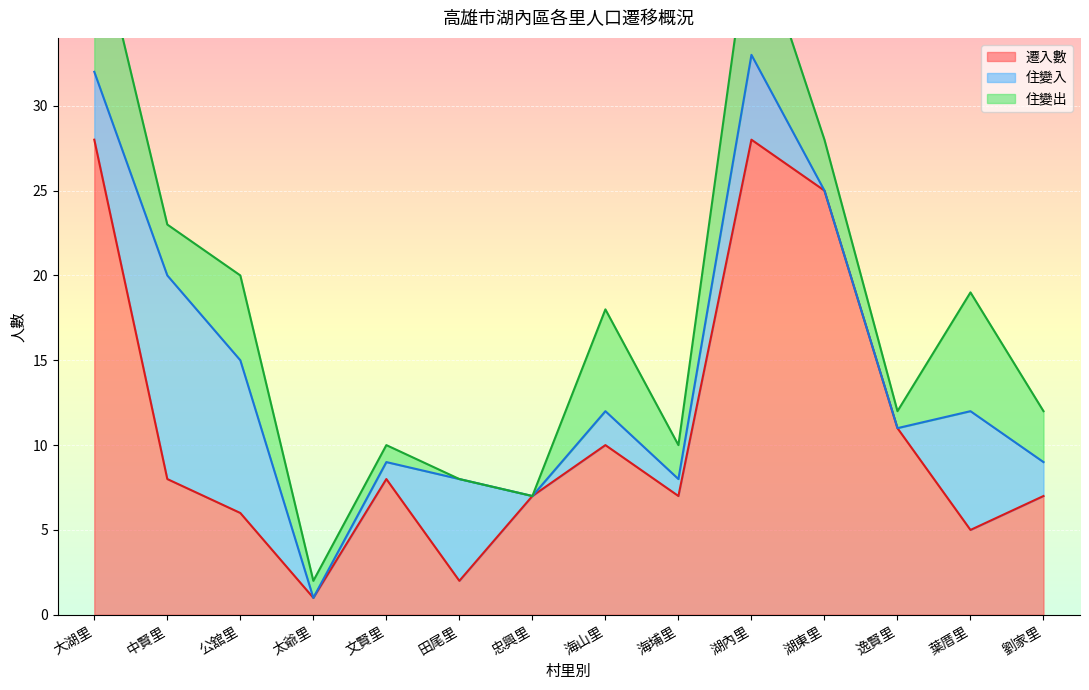

How many categories are shown in the chart?

14